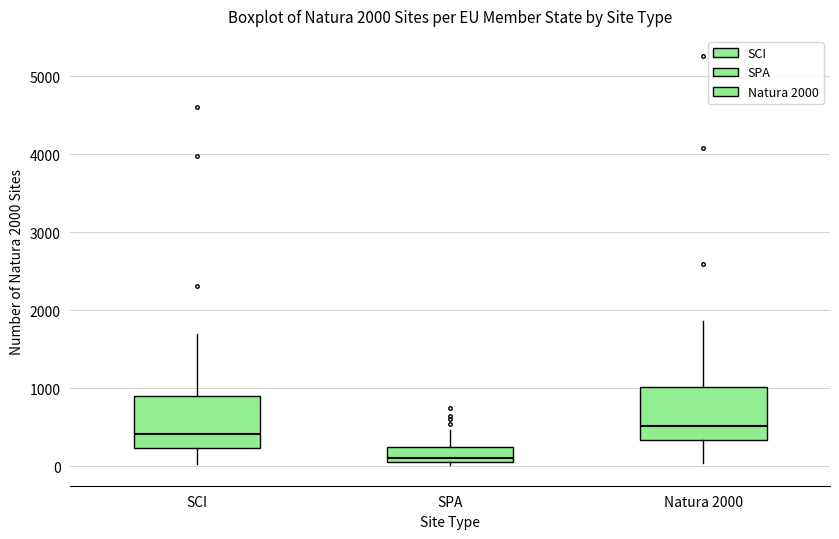

Which box has the lowest median line?

SPA